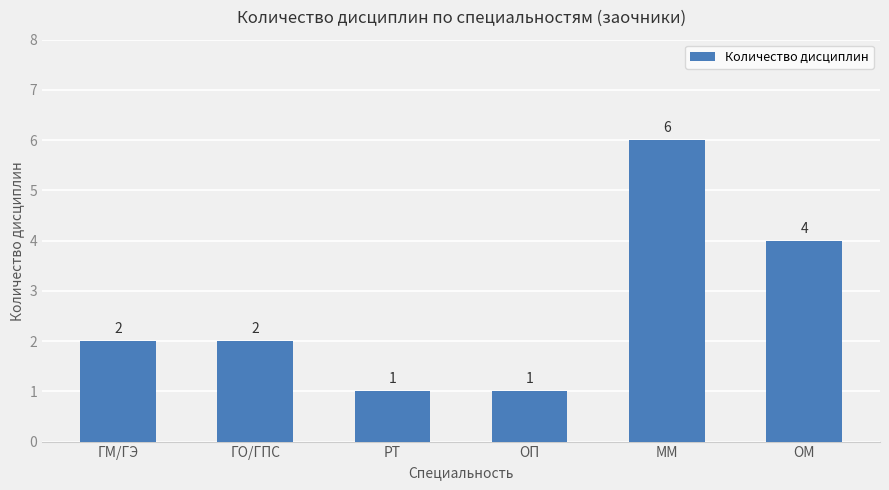

Count the values in the range 1 to 4.

5